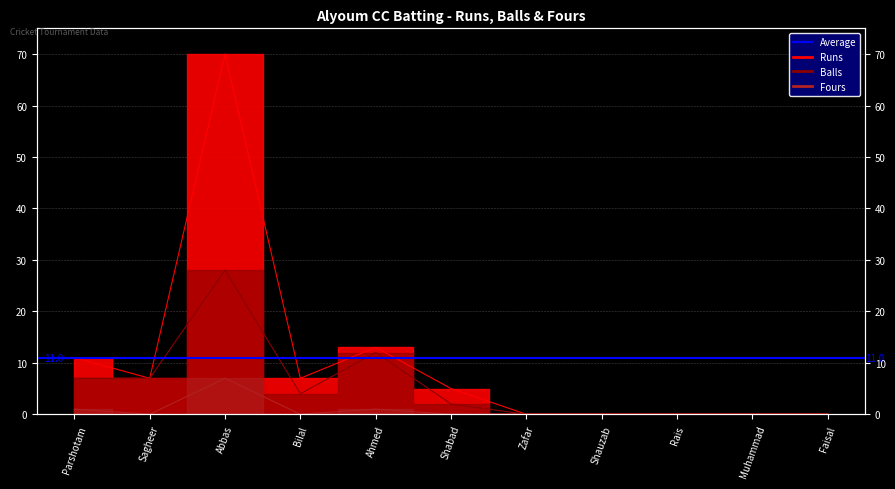

Is this an area chart (filled region under the line)?

No